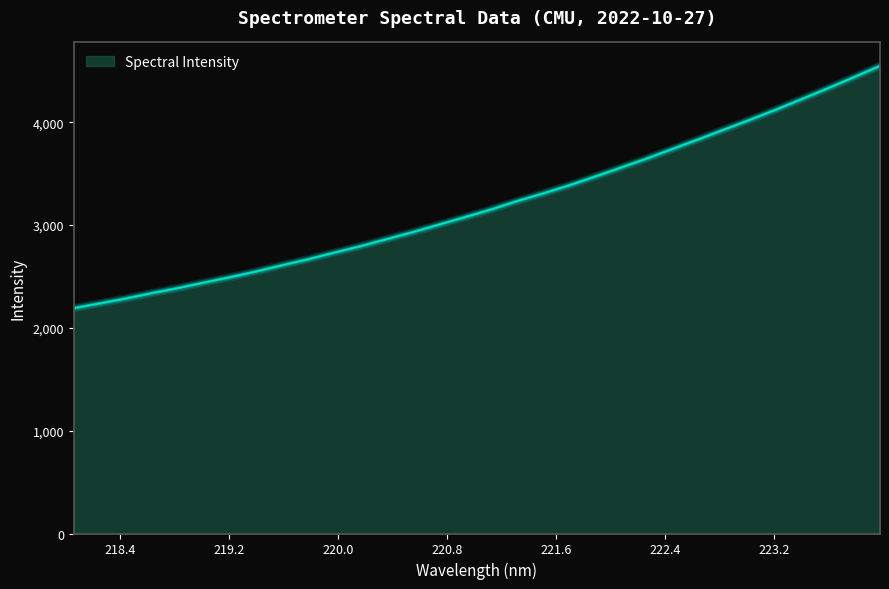

What is the difference between the maximum and minimum values?

2355.5